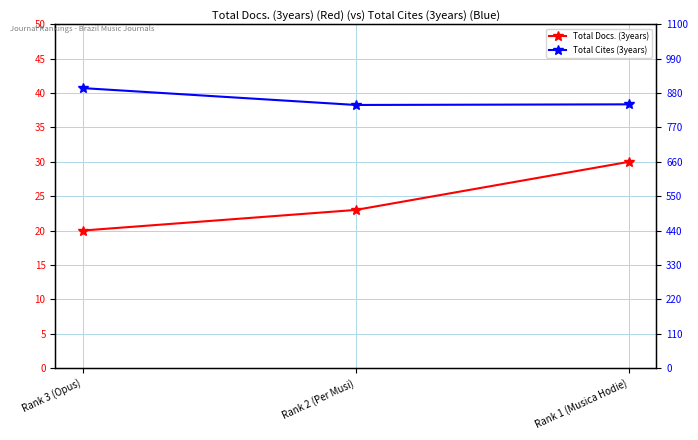

Where is Total Docs. (3years) nearest to the value 25?

Rank 2 (Per Musi)